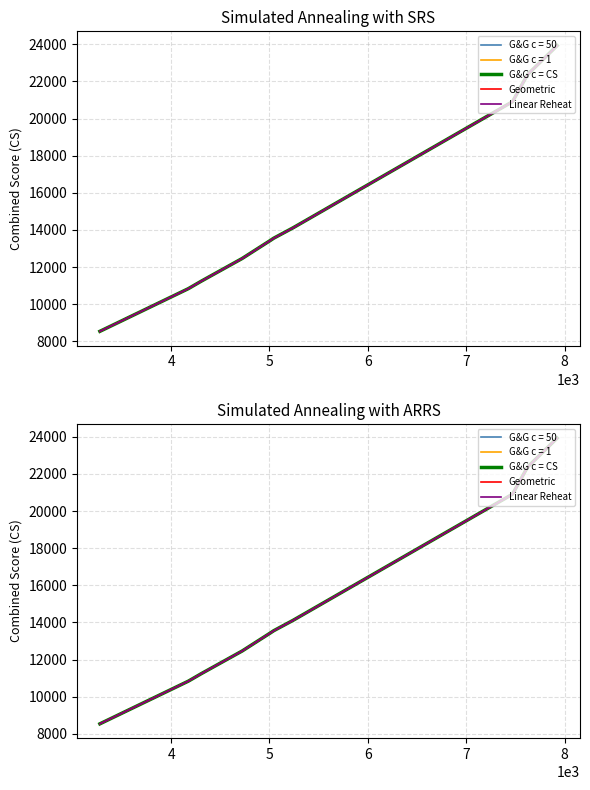

Is it true that Linear Reheat equals 7936.5 at 7?

False